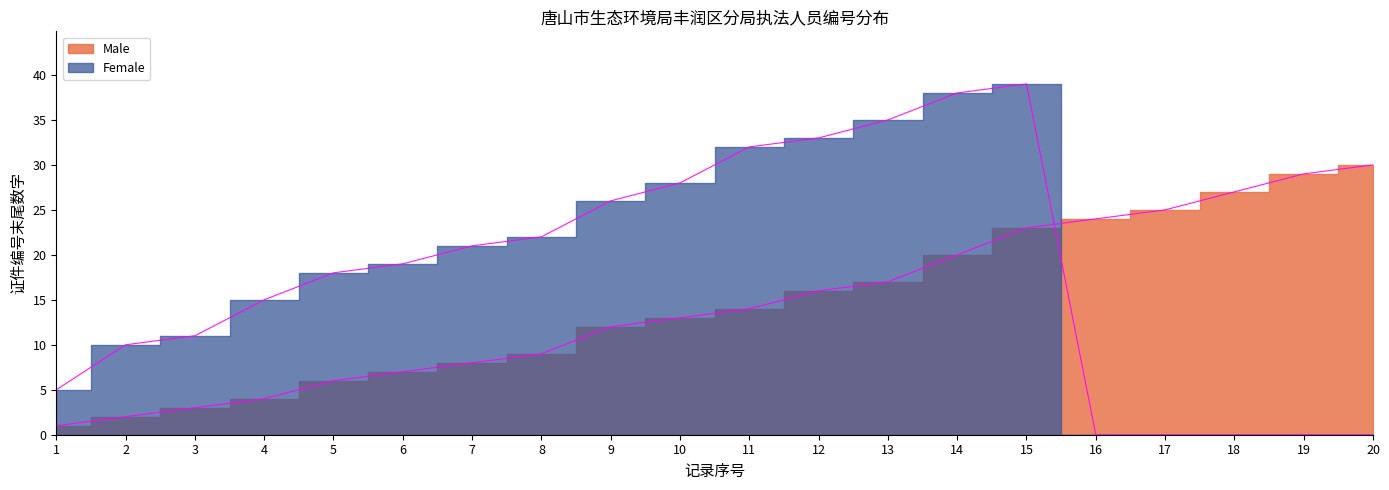

Rank the categories by Male edge value from highest to lowest.

20, 19, 18, 17, 16, 15, 14, 13, 12, 11, 10, 9, 8, 7, 6, 5, 4, 3, 2, 1